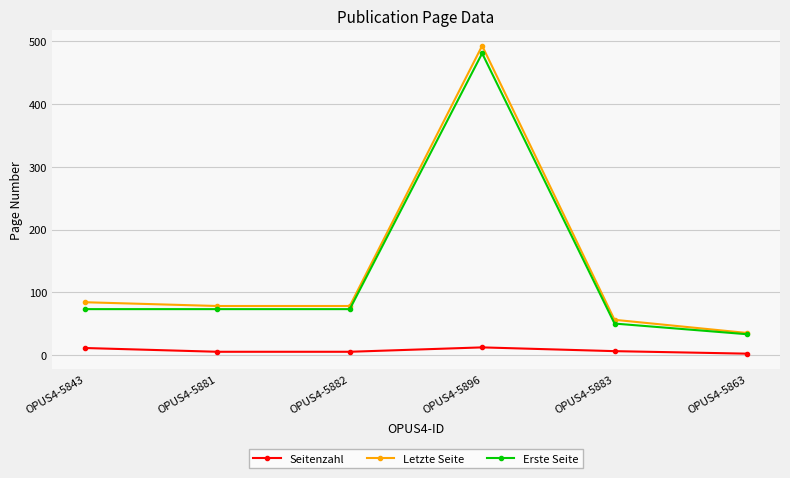

What is the label of the 2nd point from the left?

OPUS4-5881